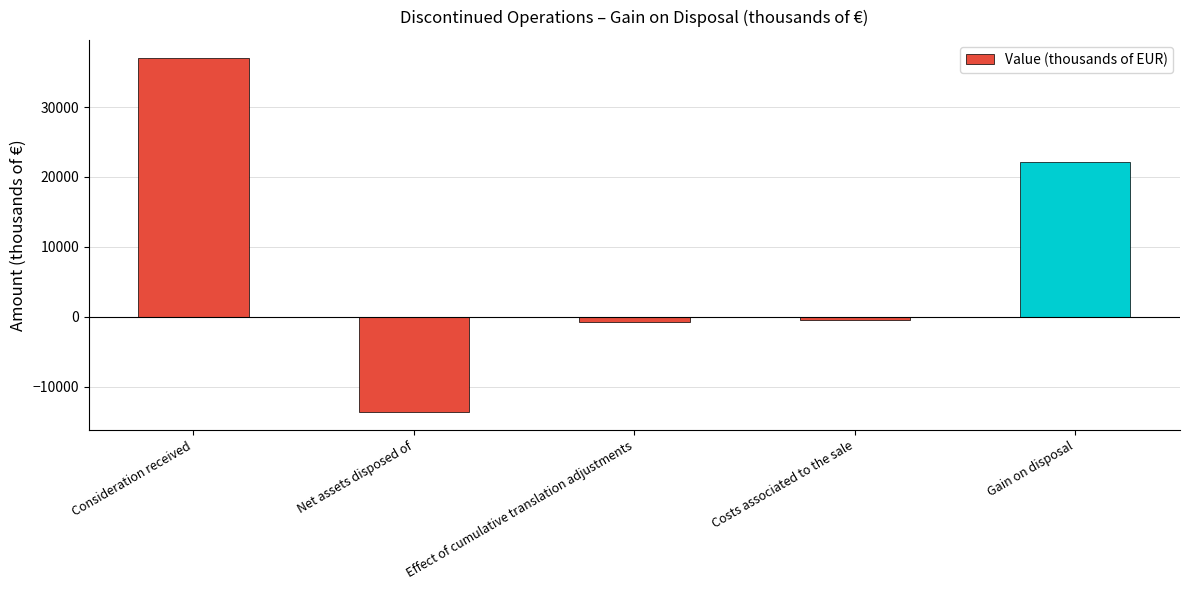

At which label does the data first exceed -500?

Consideration received